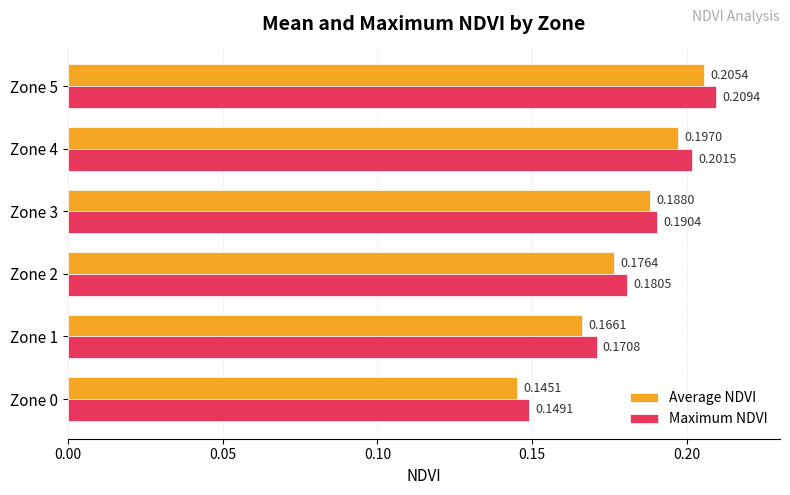

At how many categories does at least one series exceed 0?

6